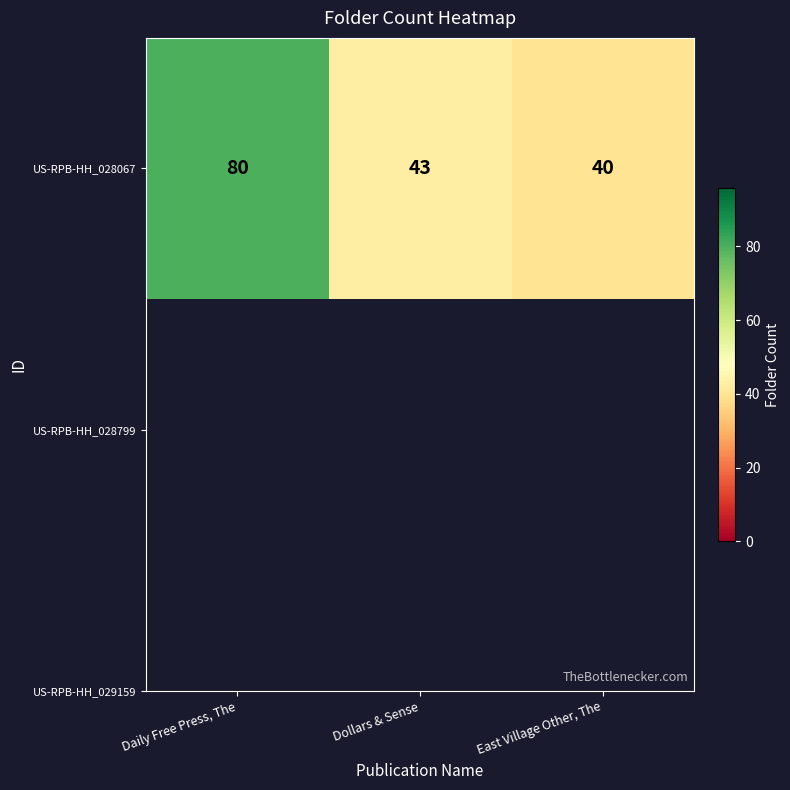

The value at East Village Other, The is 40. True or false?

True